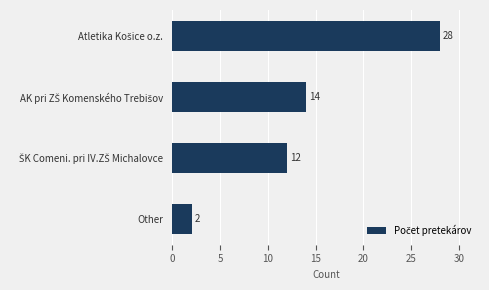

What is the maximum value shown in the chart?

28